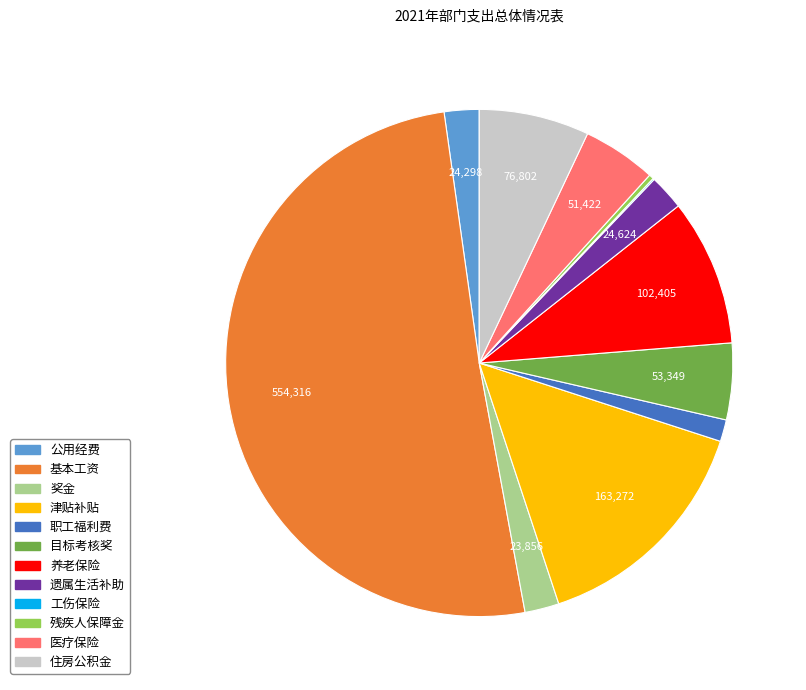

Between 目标考核奖 and 职工福利费, which is larger?

目标考核奖